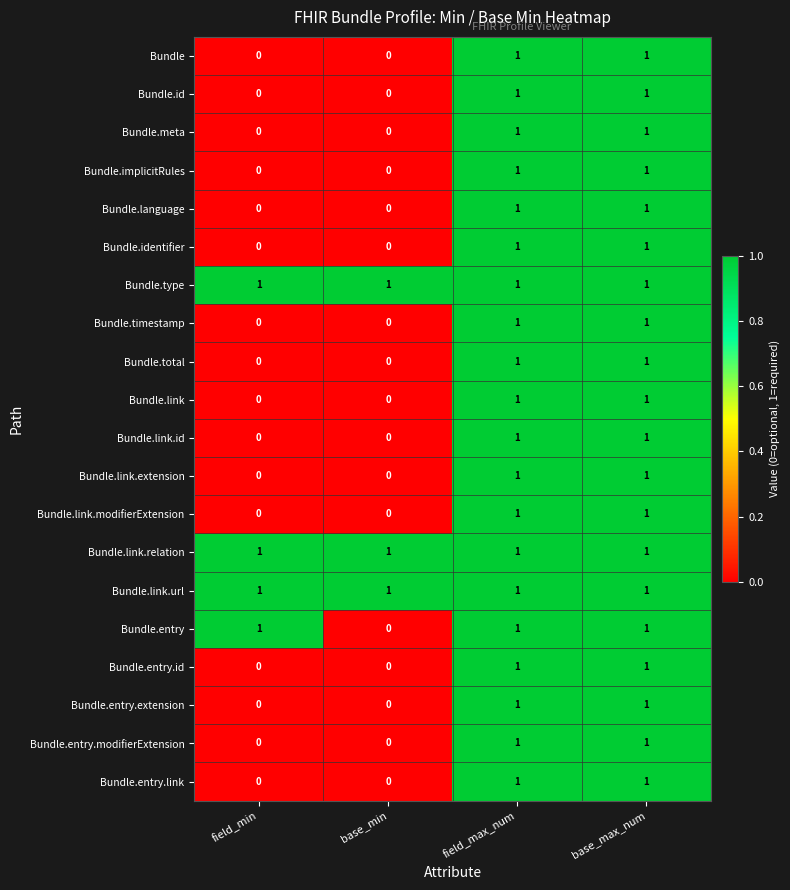

True or false: Bundle.implicitRules has a value of 1 at base_max_num.

True